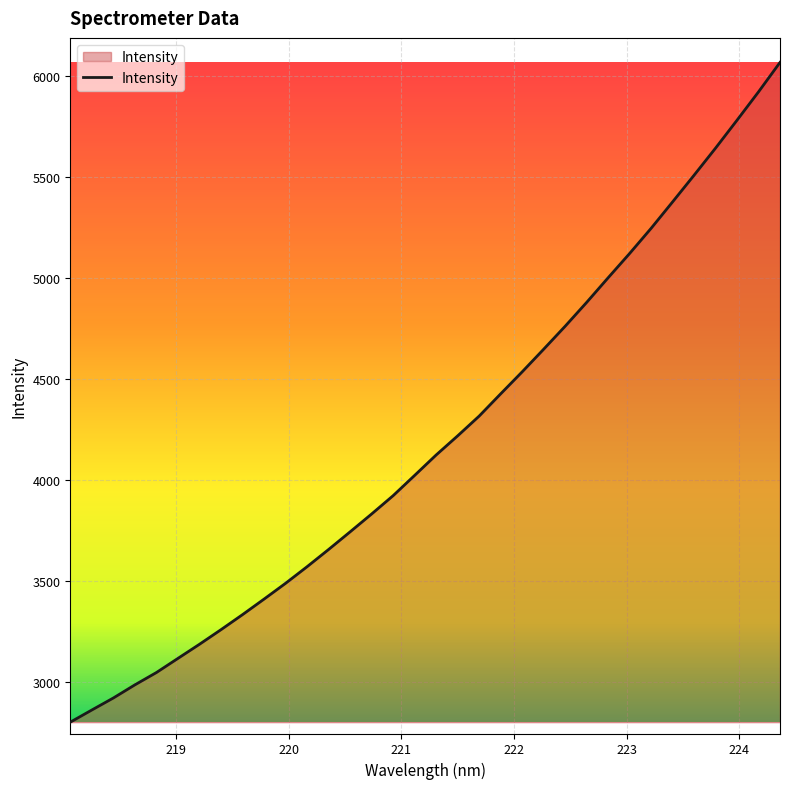

What is the sum of all values?

142717.8